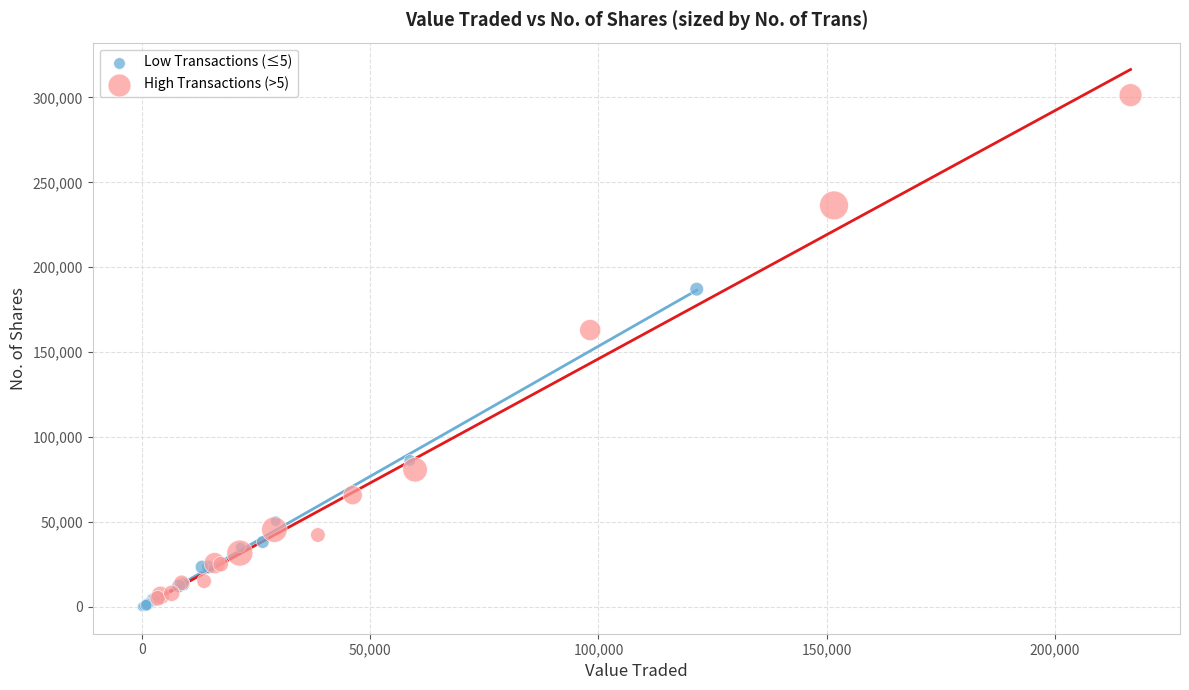

Which series has the largest Y range (max minus min)?

High Transactions (>5)